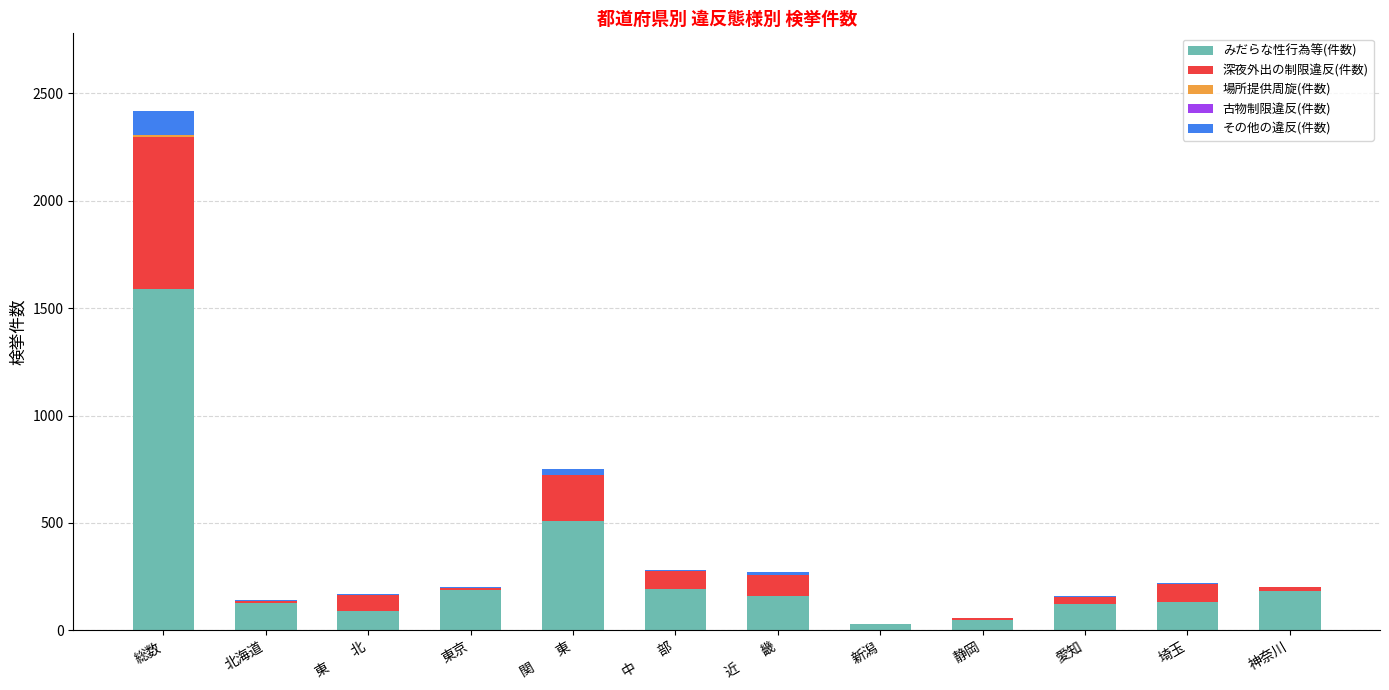

At which label does みだらな性行為等(件数) reach its peak?

総数